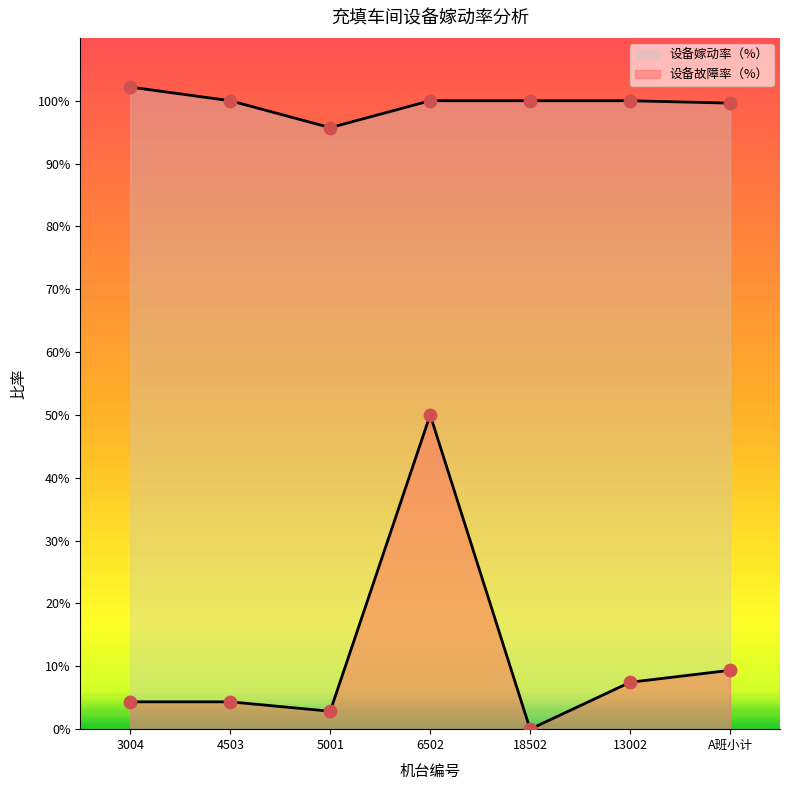

What is the total value across all series at A班小计?

1.1